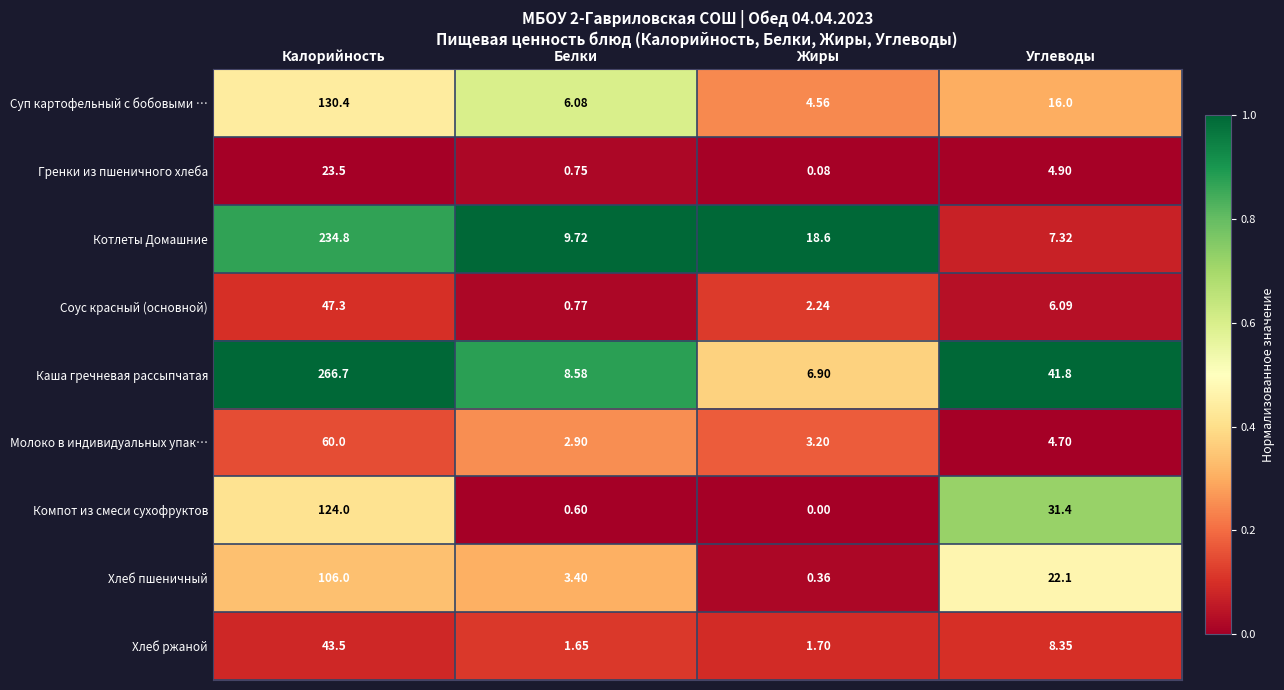

Which series has the largest total across all categories?

Каша гречневая рассыпчатая